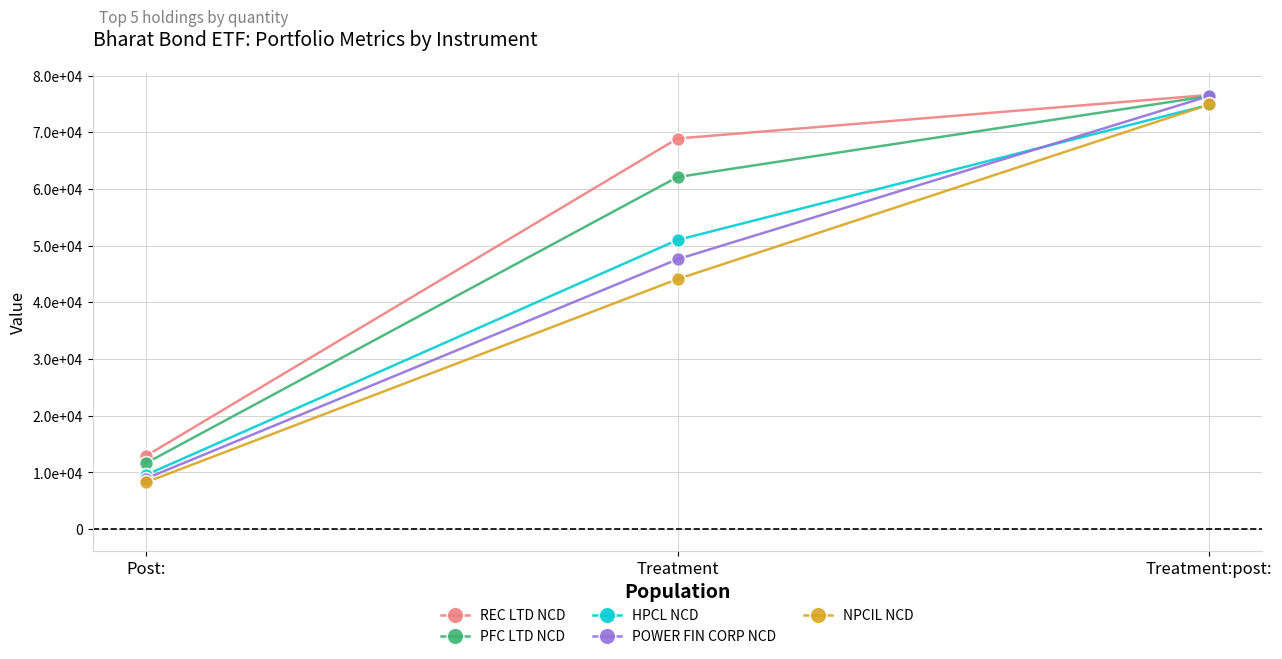

Reading left to right, extract all data points from this chart.

REC LTD NCD: Post:=12883.3	Treatment=68900.0	Treatment:post:=76587.0
PFC LTD NCD: Post:=11614.4	Treatment=62100.0	Treatment:post:=76400.0
HPCL NCD: Post:=9541.4	Treatment=51000.0	Treatment:post:=74850.0
POWER FIN CORP NCD: Post:=8902.0	Treatment=47600.0	Treatment:post:=76400.0
NPCIL NCD: Post:=8239.4	Treatment=44100.0	Treatment:post:=74899.0